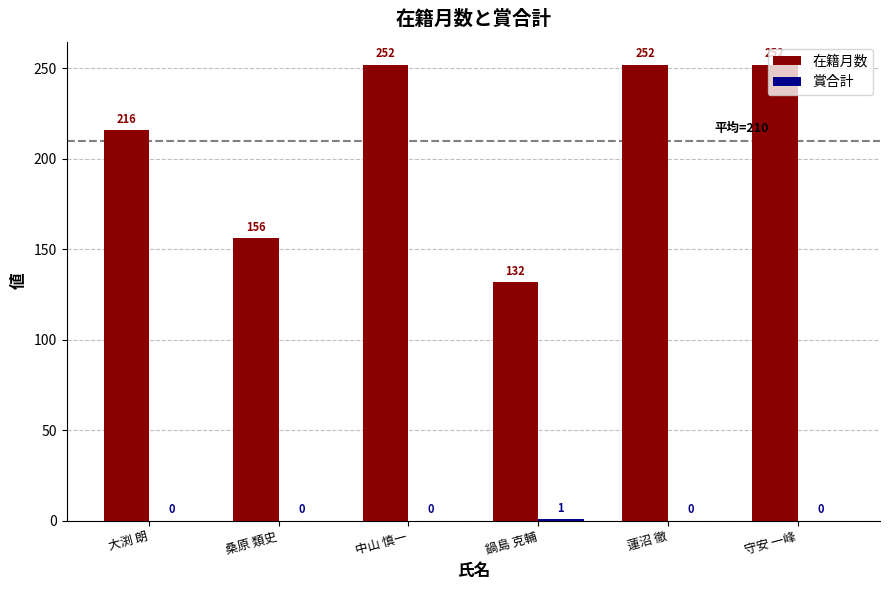

Are the bars horizontal?

No